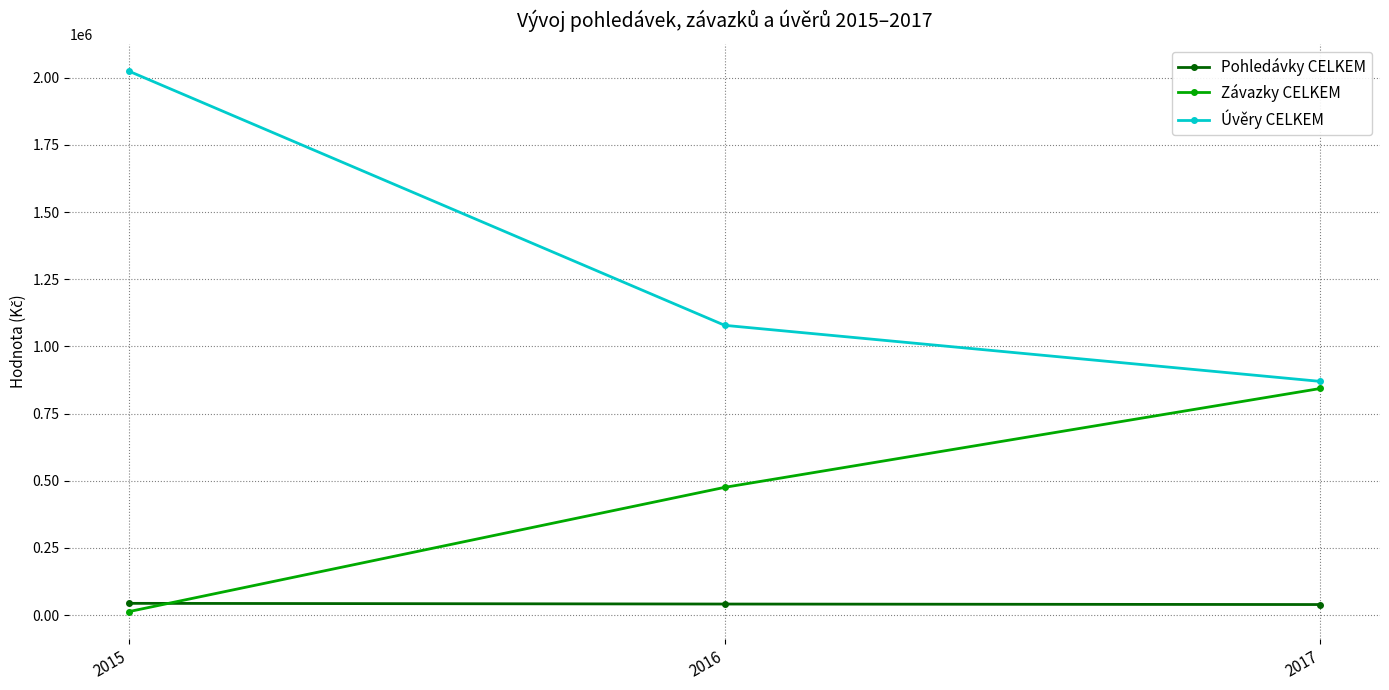

What are all the series names shown in the legend?

Pohledávky CELKEM, Závazky CELKEM, Úvěry CELKEM